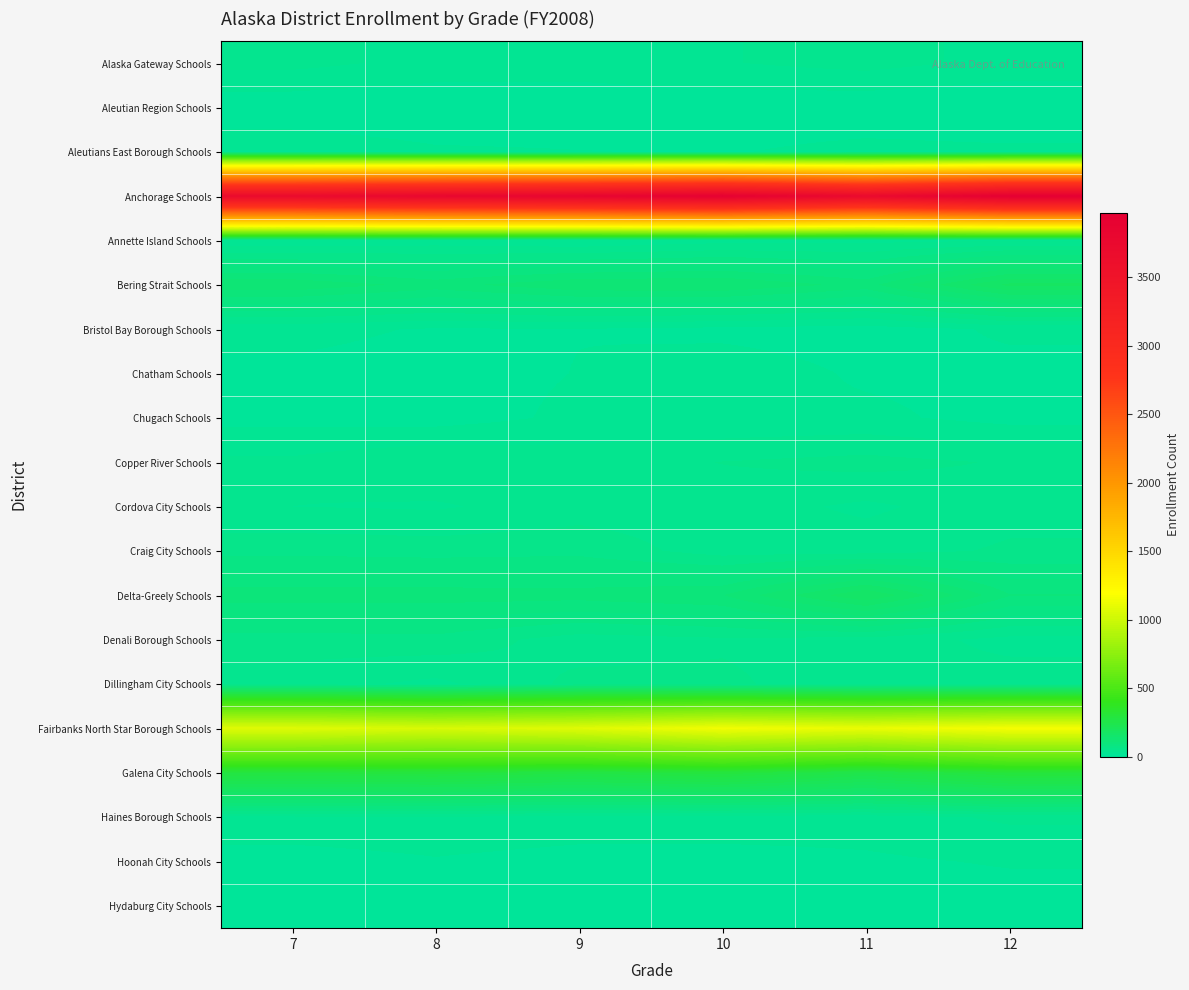

What is the spread (max minus min) of values at 12?

3968